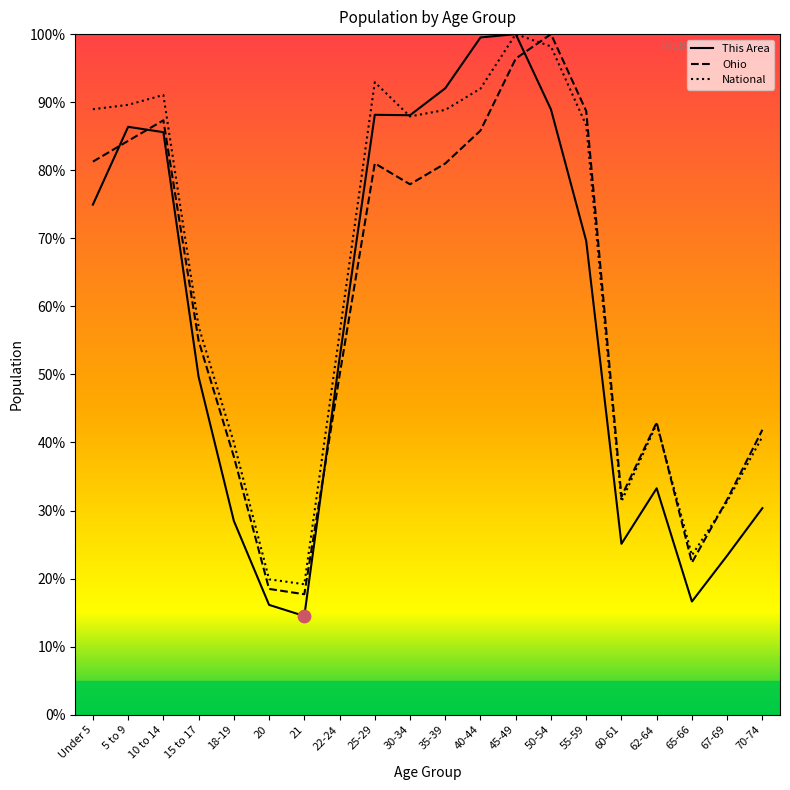

Which series has the largest total across all categories?

National